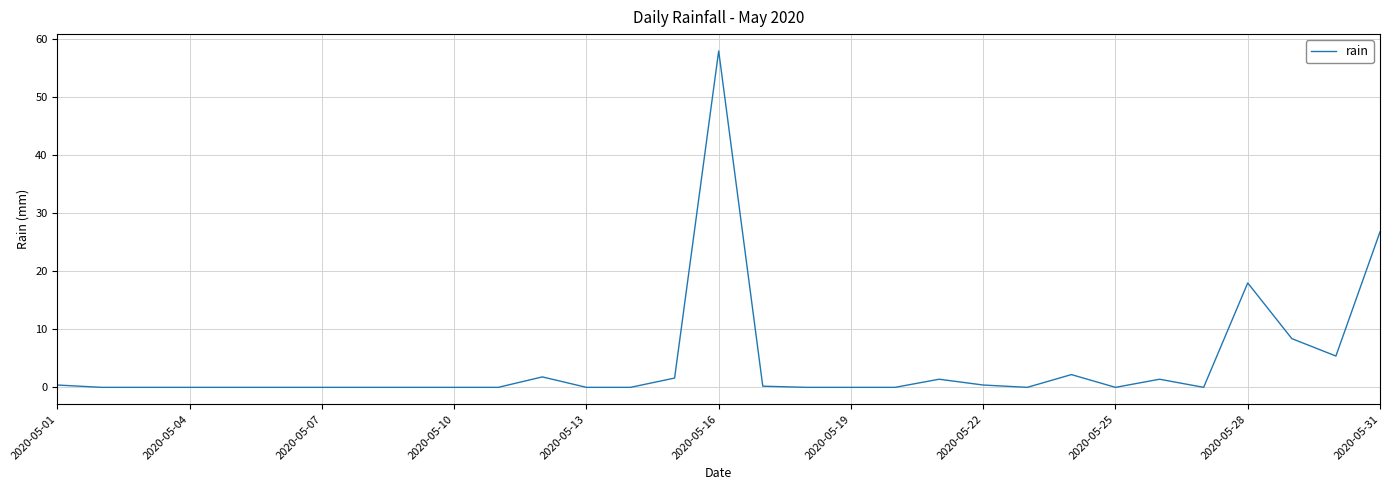

What is the difference between the maximum and minimum values?

58.0